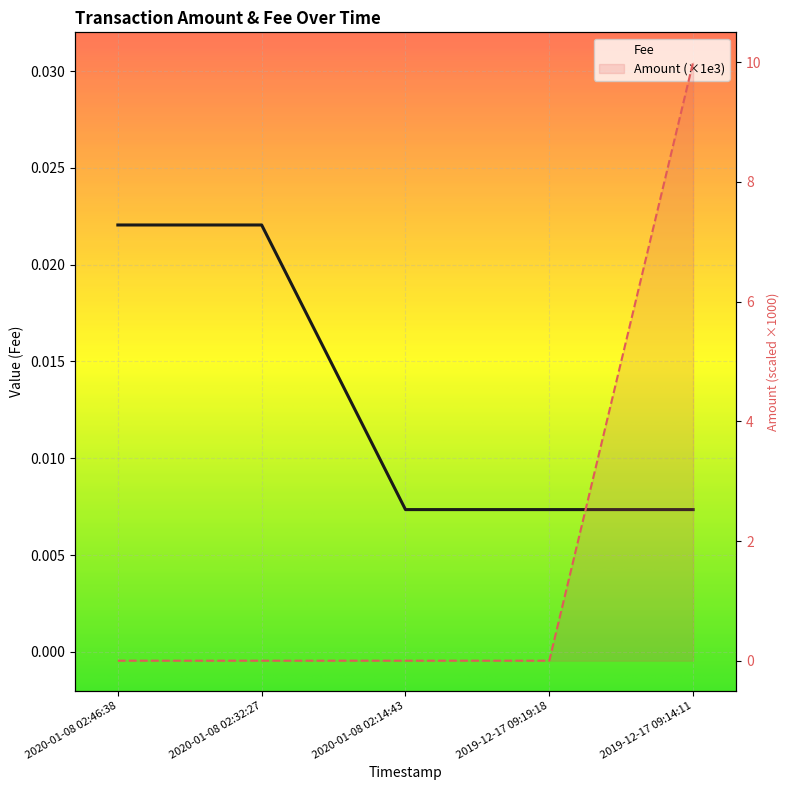

Is the value of Amount at 2019-12-17 09:14:11 greater than the value of Fee at 2019-12-17 09:14:11?

Yes